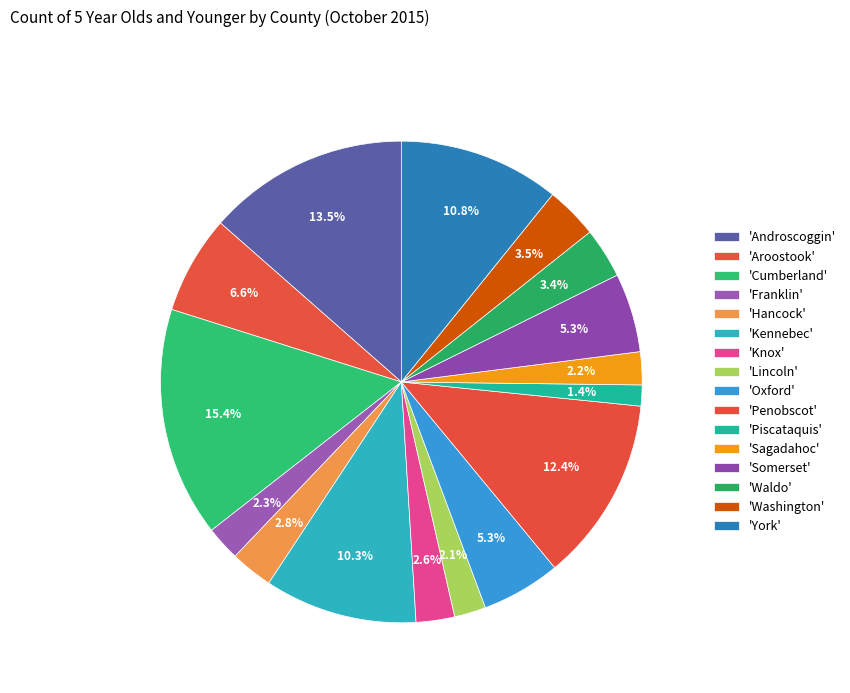

How many slices are in this pie chart?

16